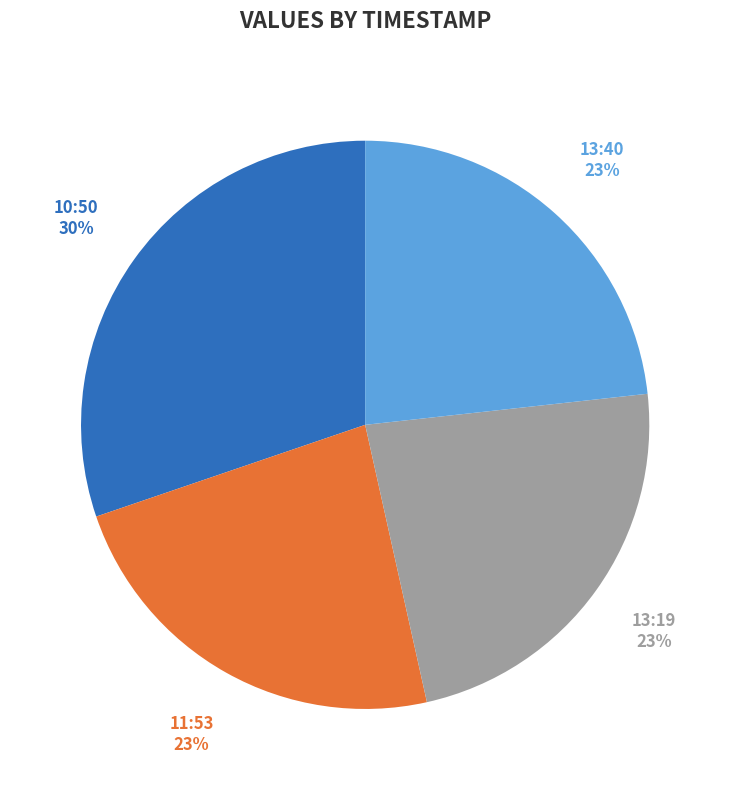

To the nearest percent, what is the average slice percentage?

25%